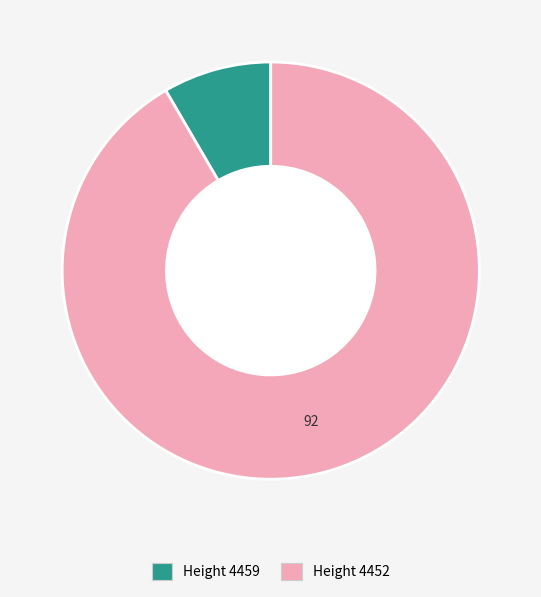

Does any single category account for the majority?

Yes